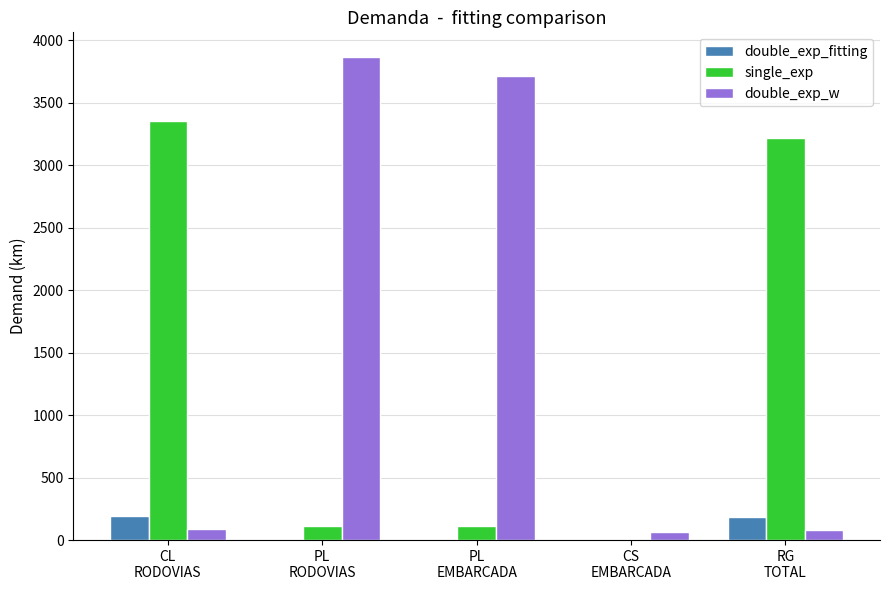

What is the maximum value for double_exp_w?

3870.3